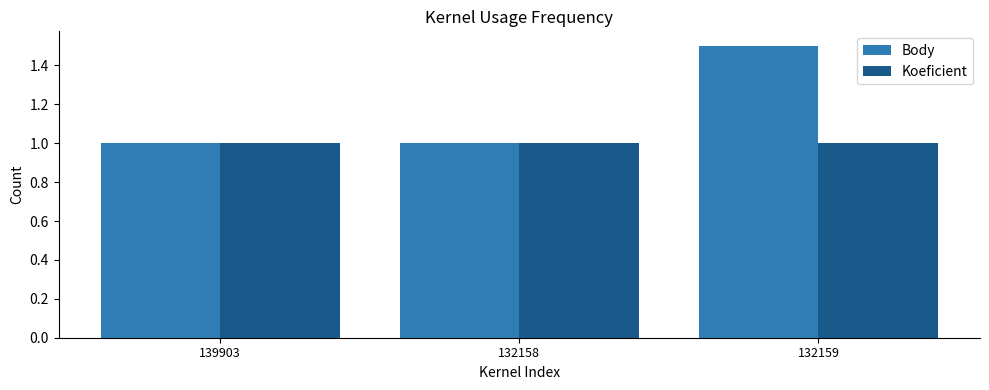

At which category is the sum across all series the highest?

132159